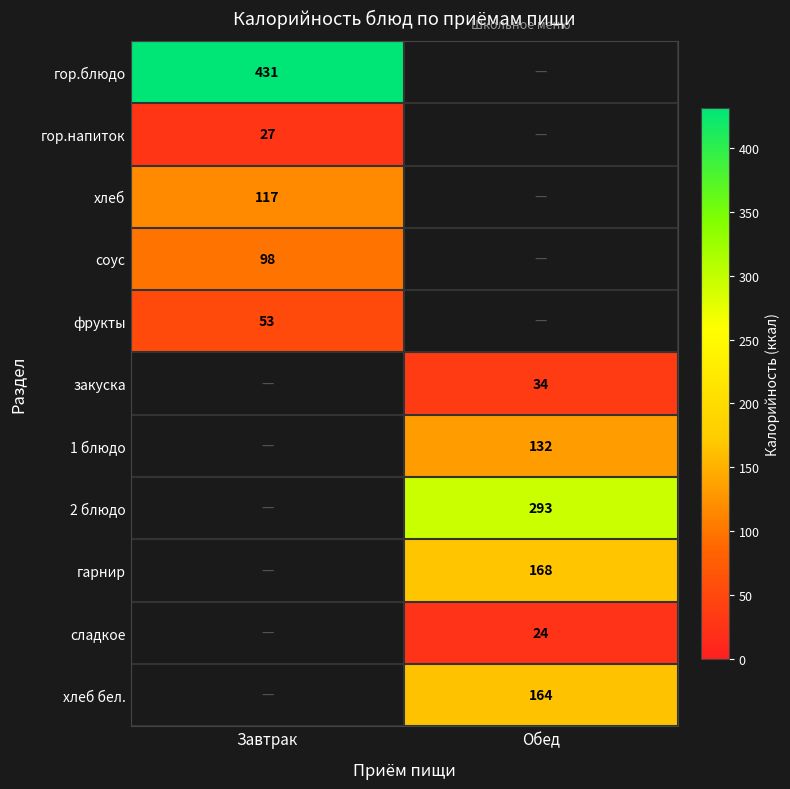

Is it true that гор.блюдо equals 198 at Завтрак?

False